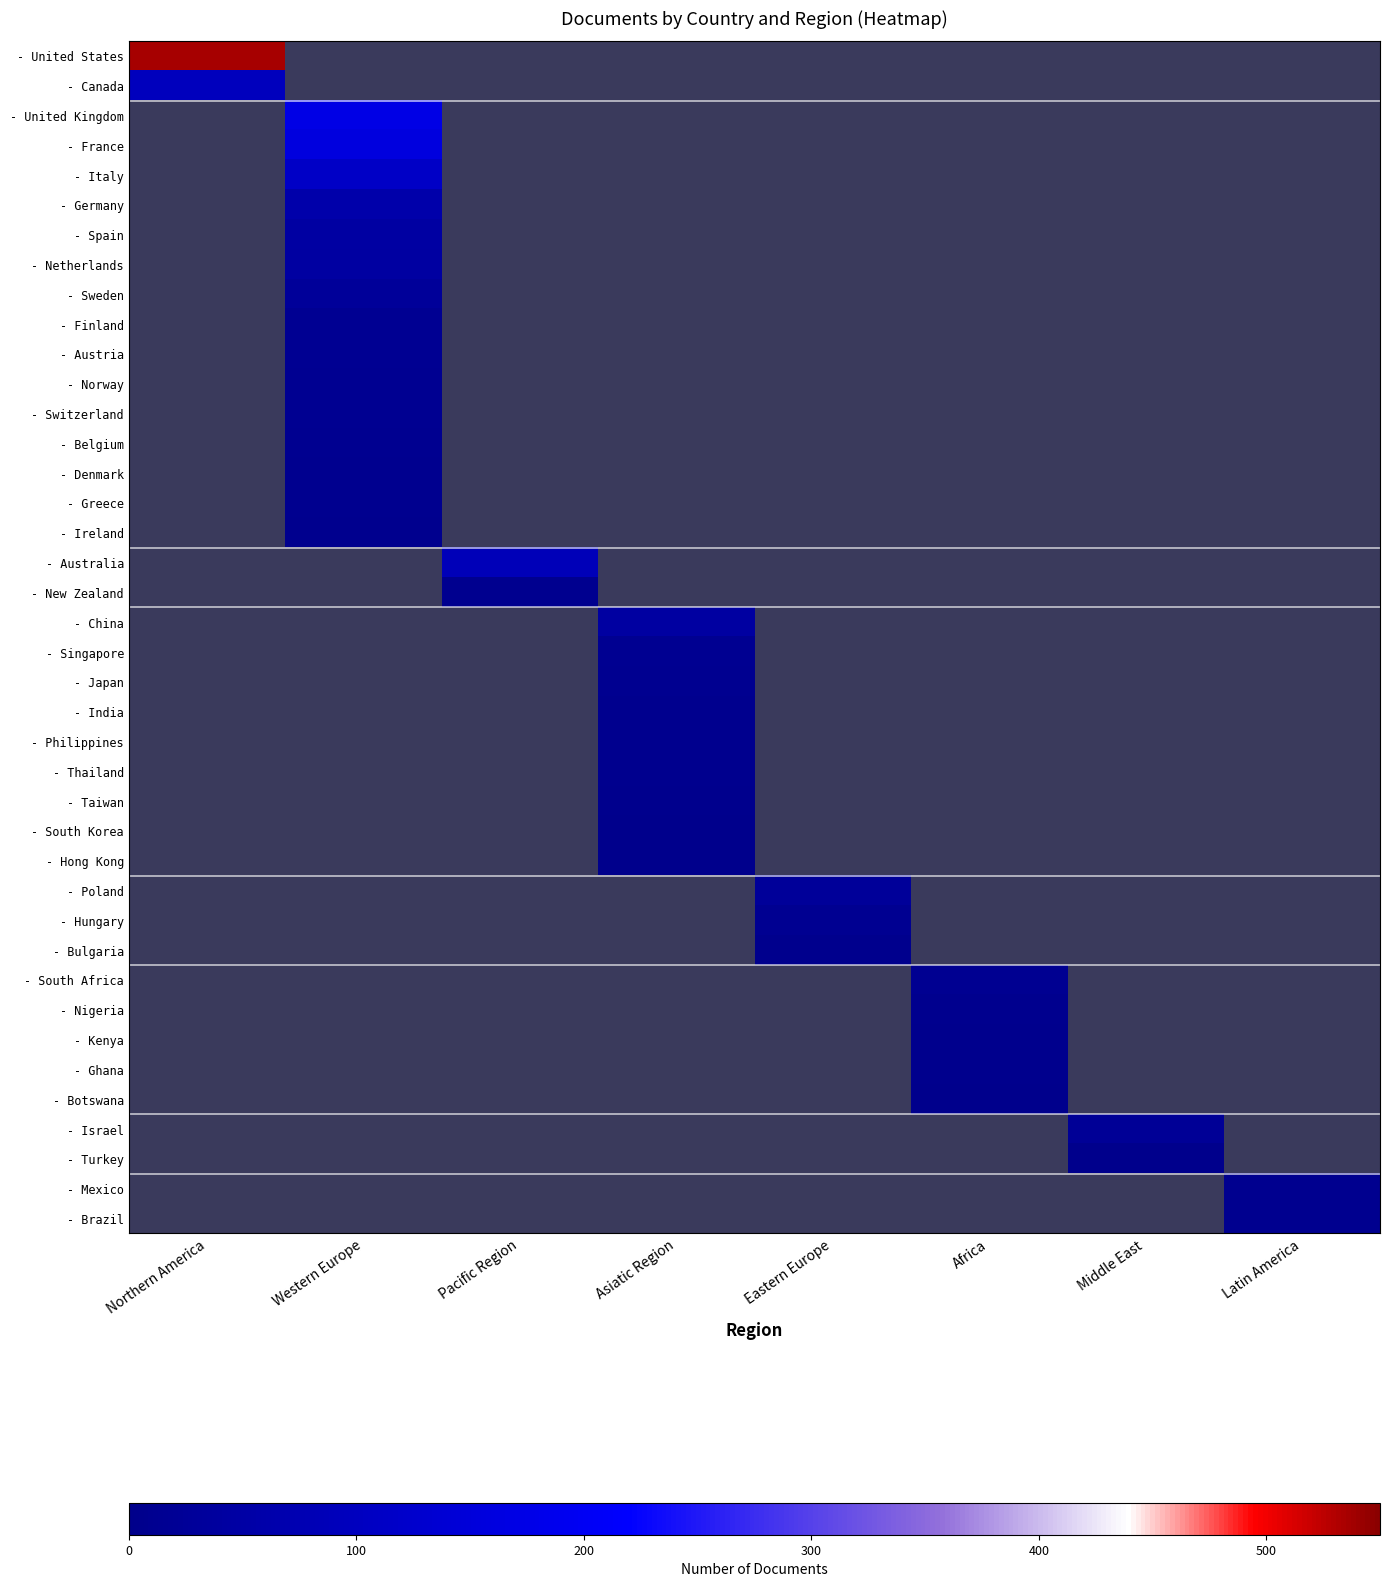

How many categories are shown in the chart?

8